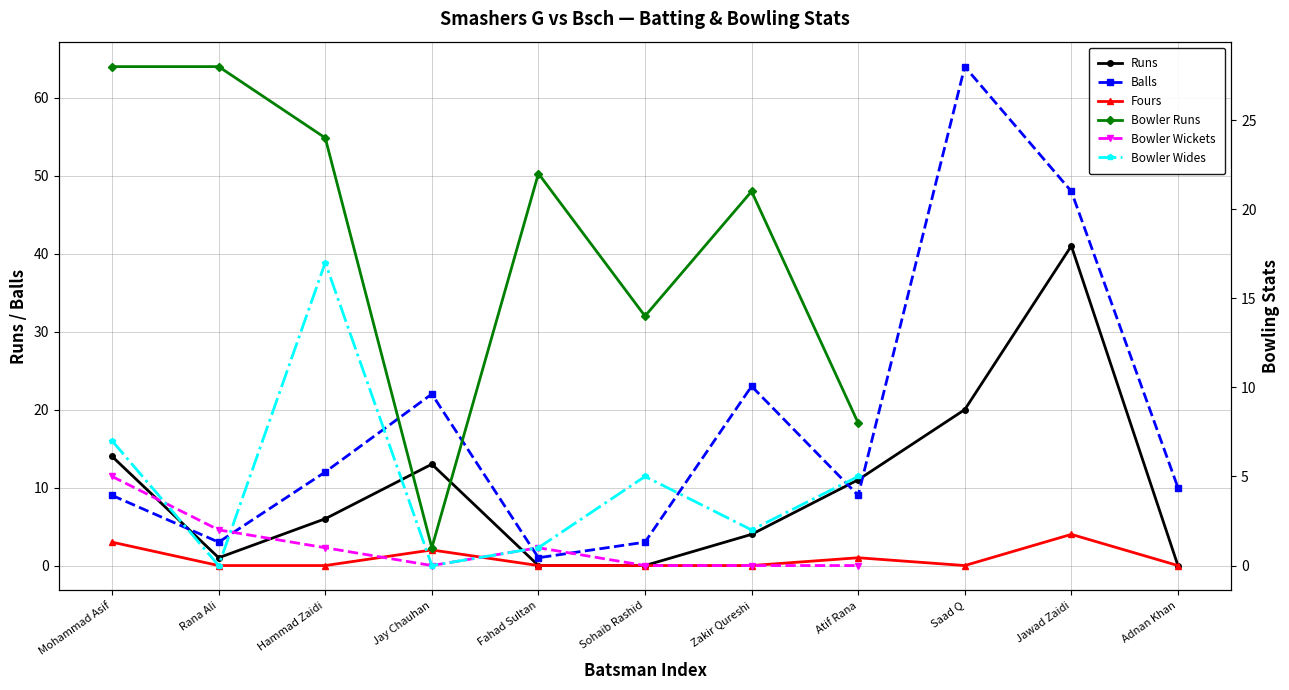

At which label is Balls closest to 32?

Zakir Qureshi